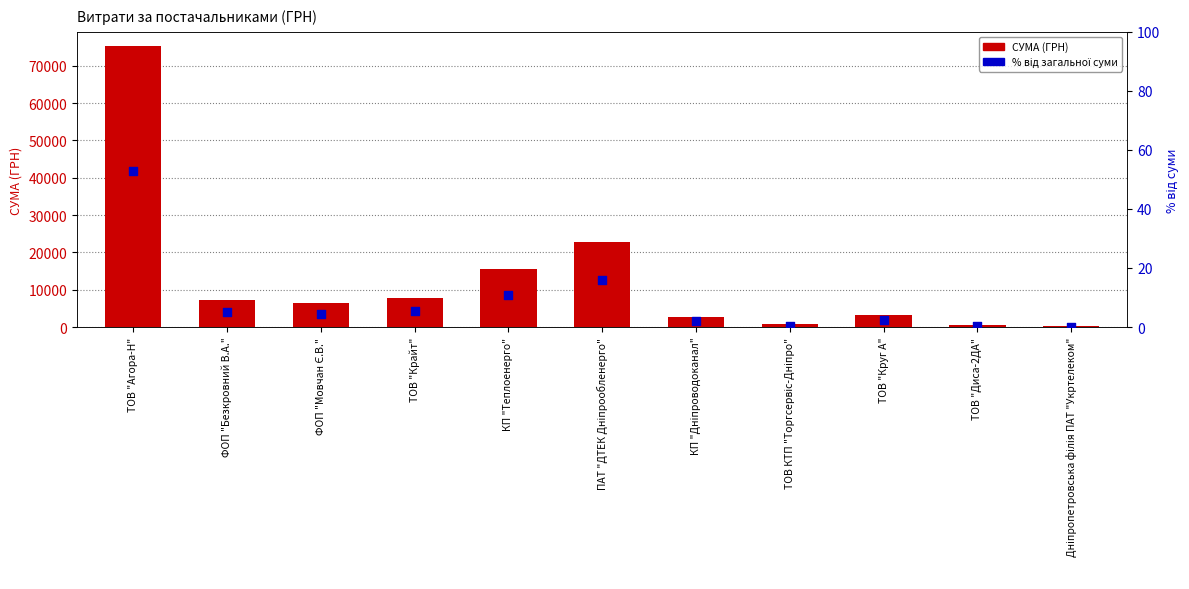

Is the value of відсоток від загальної суми at ФОП "Мовчан Є.В." greater than the value of СУМА (ГРН) at ТОВ "Крайт"?

No